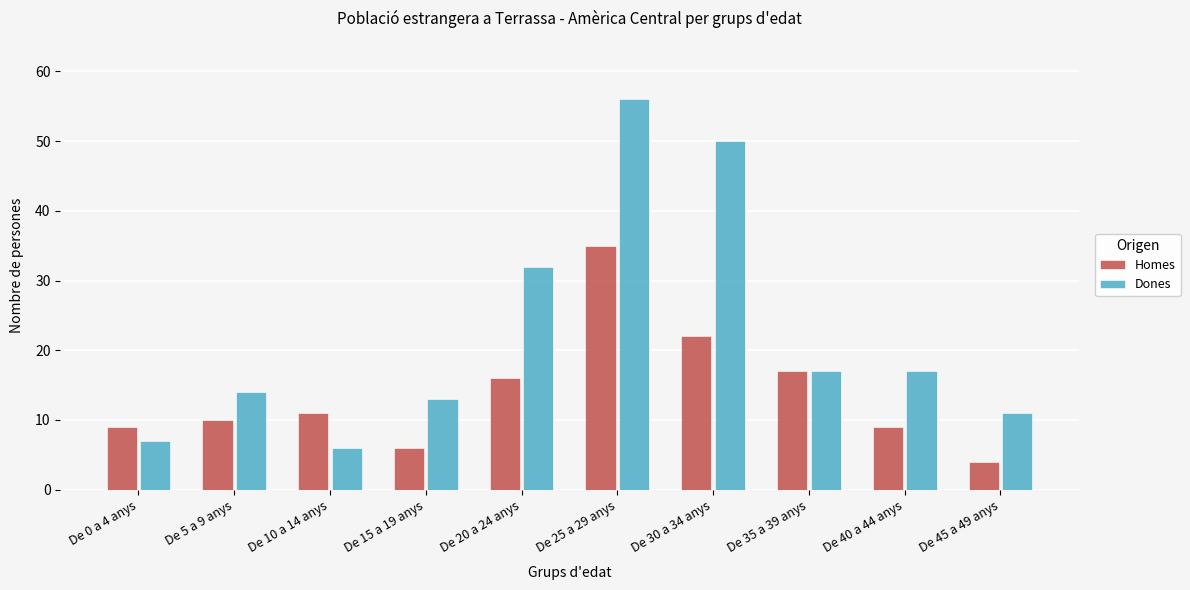

List the series in order of their peak value, lowest first.

Homes, Dones